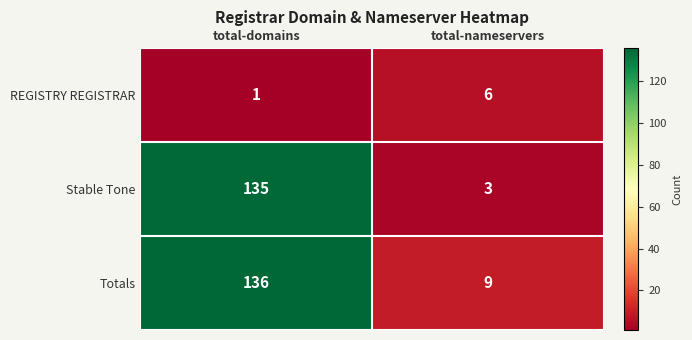

What is the sum of the Totals values at total-nameservers and total-domains?

145